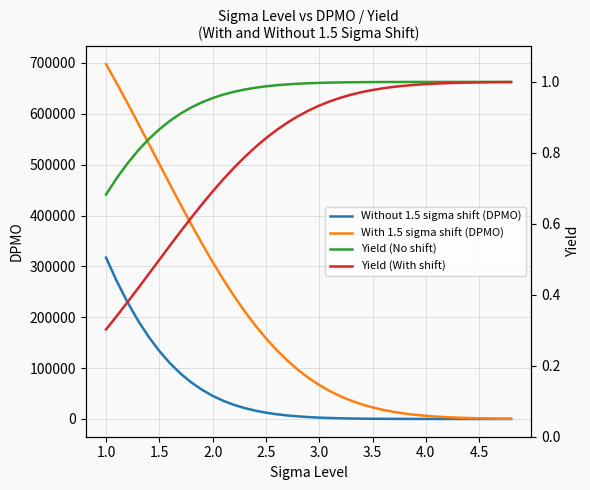

What are all the series names shown in the legend?

Without 1.5 sigma shift (DPMO), With 1.5 sigma shift (DPMO), Yield (No shift), Yield (With shift)